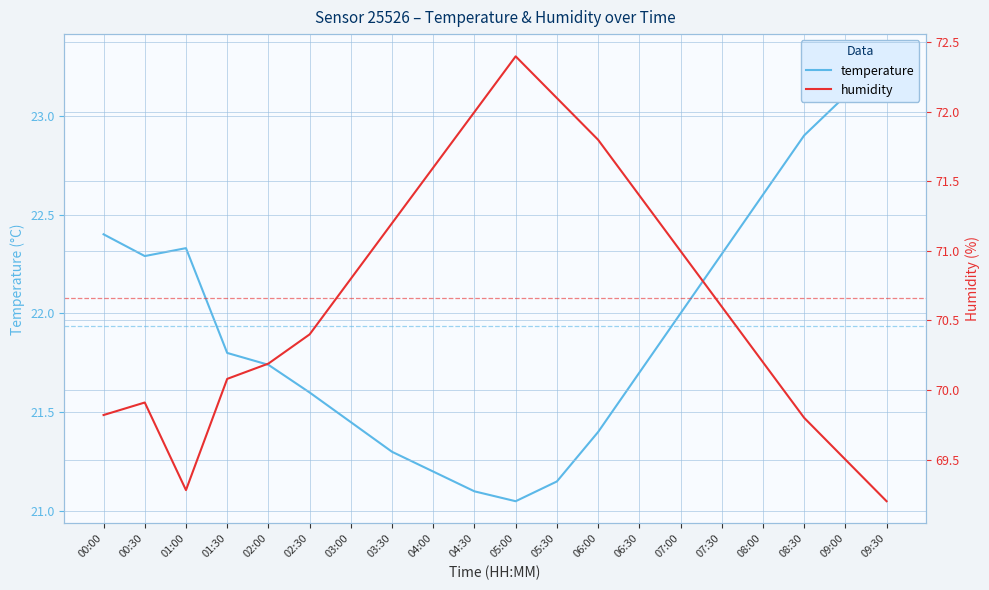

What is the sum of the temperature values at 09:30 and 01:00?

45.6